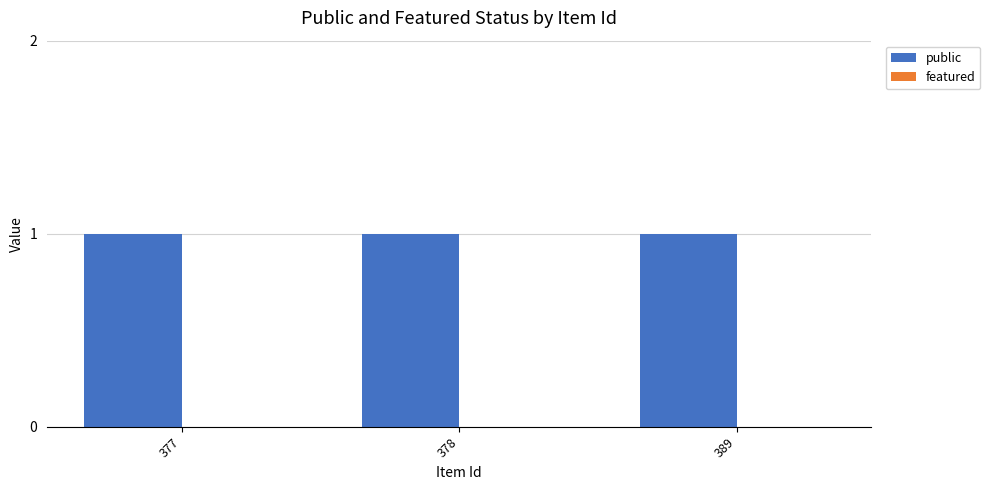

How many groups of bars are there?

3